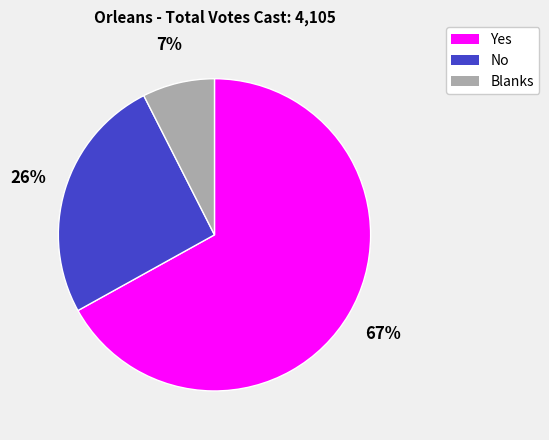

Rank the categories by value from lowest to highest.

Blanks, No, Yes